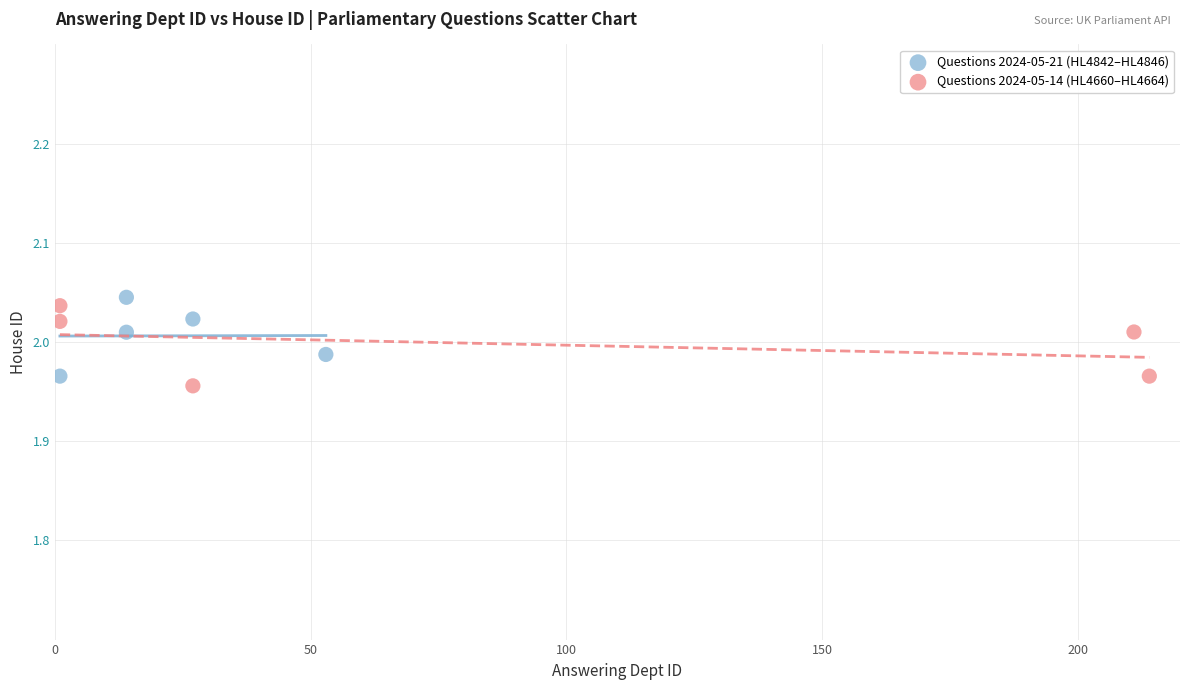

Which series reaches the maximum Y coordinate?

Questions 2024-05-21 (HL4842–HL4846)